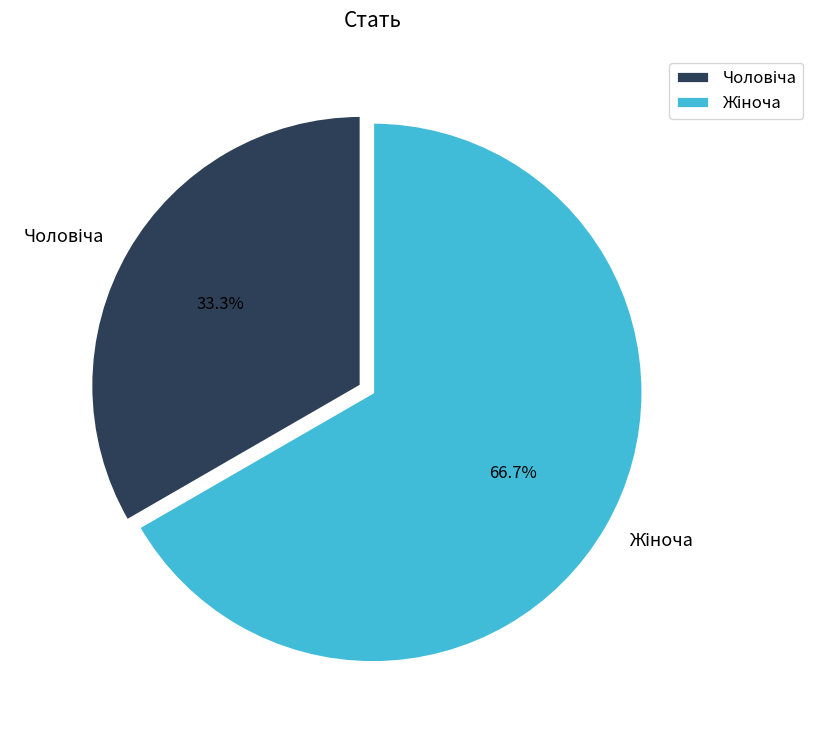

Does any single category account for the majority?

Yes